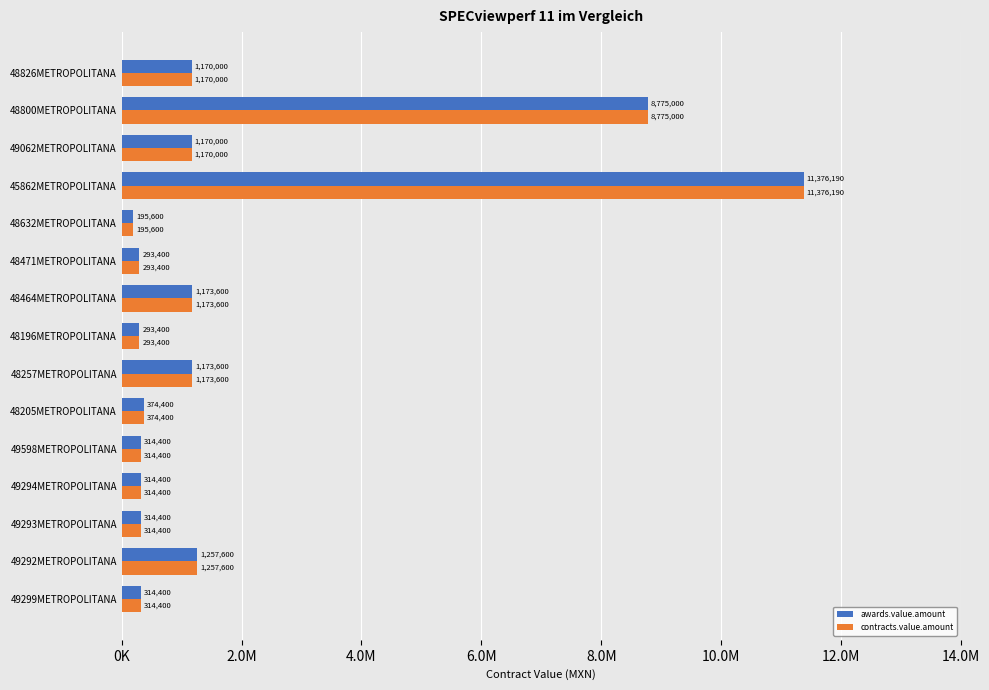

What is the difference between the maximum and minimum values in the contracts.value.amount series?

11180589.6